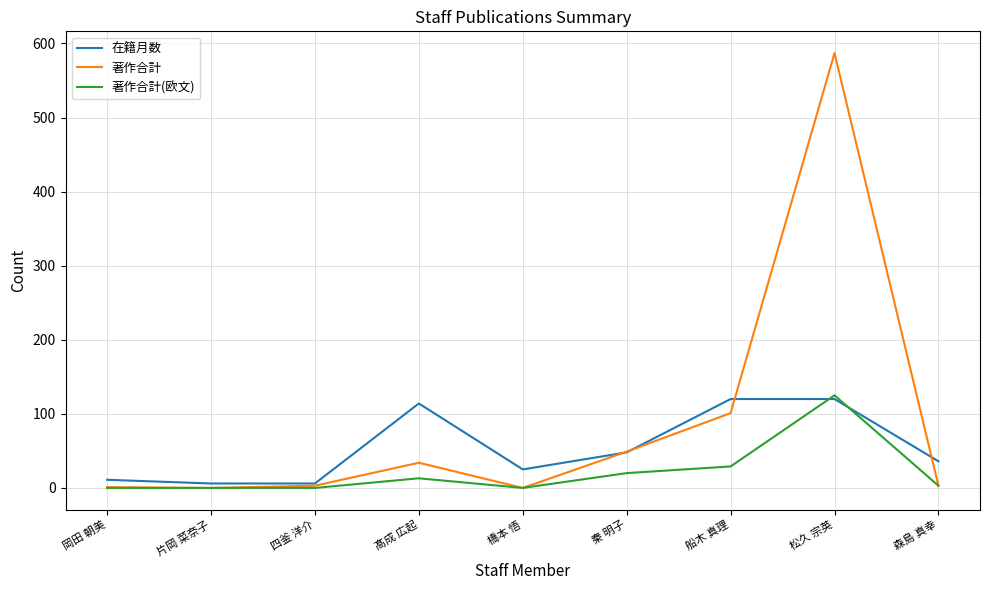

What is the difference between the second highest and minimum values in the 著作合計 series?

101